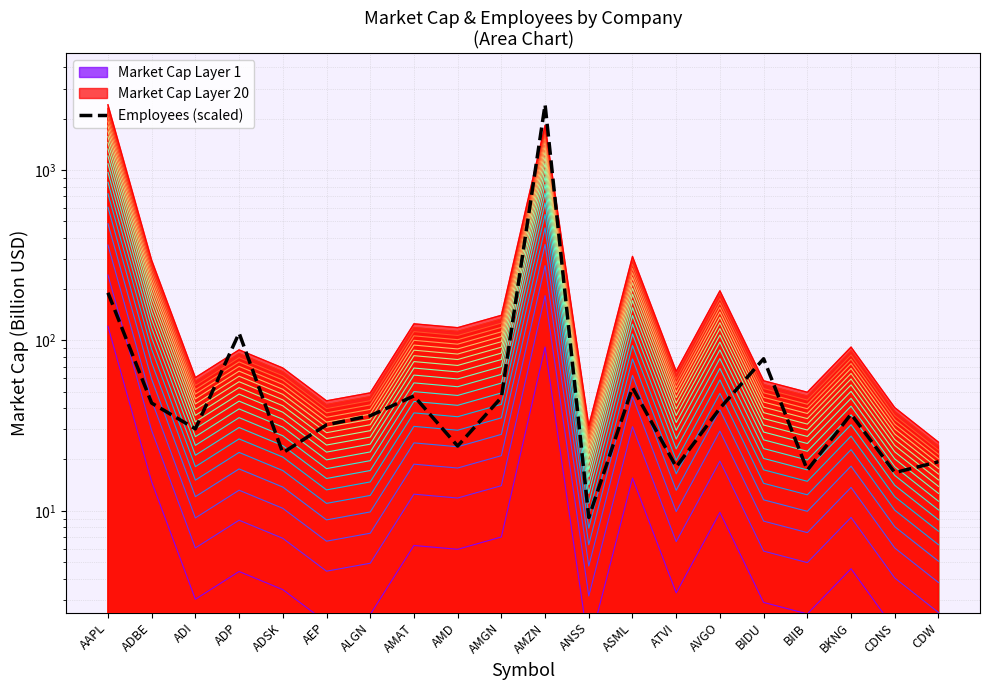

What is the difference between the second highest and second lowest values?

173.6